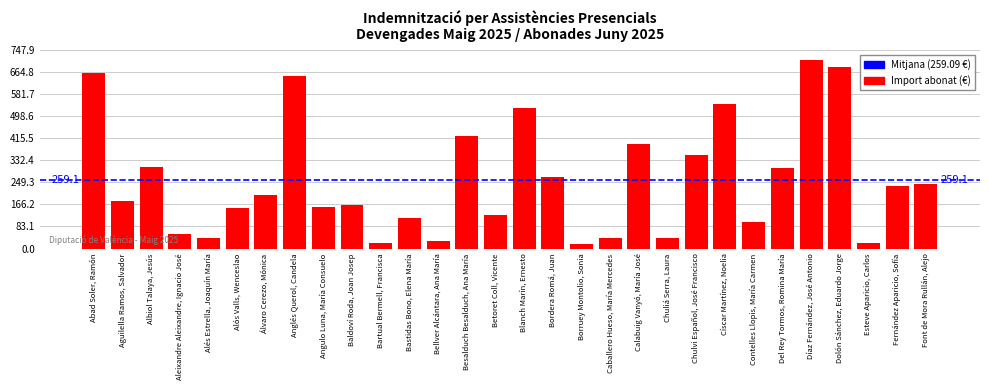

What is the label of the 11th bar from the left?

Bartual Bermell, Francisca